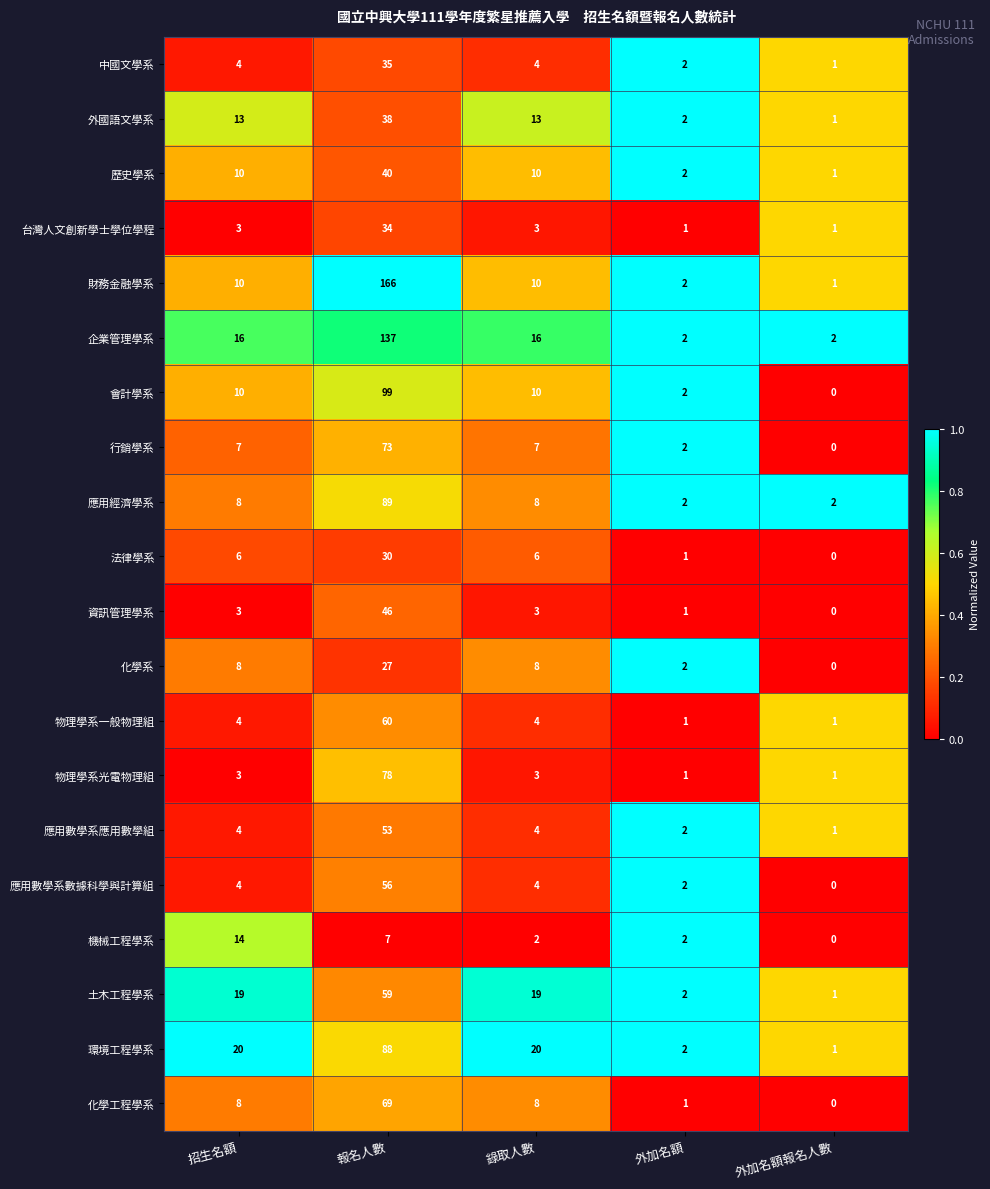

Rank the series by their maximum value, from highest to lowest.

財務金融學系, 企業管理學系, 會計學系, 應用經濟學系, 環境工程學系, 物理學系光電物理組, 行銷學系, 化學工程學系, 物理學系一般物理組, 土木工程學系, 應用數學系數據科學與計算組, 應用數學系應用數學組, 資訊管理學系, 歷史學系, 外國語文學系, 中國文學系, 台灣人文創新學士學位學程, 法律學系, 化學系, 機械工程學系